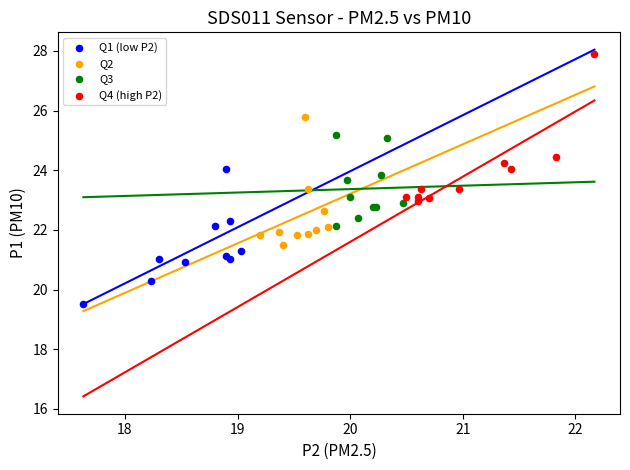

Which series reaches the minimum Y coordinate?

Q1 (low P2)